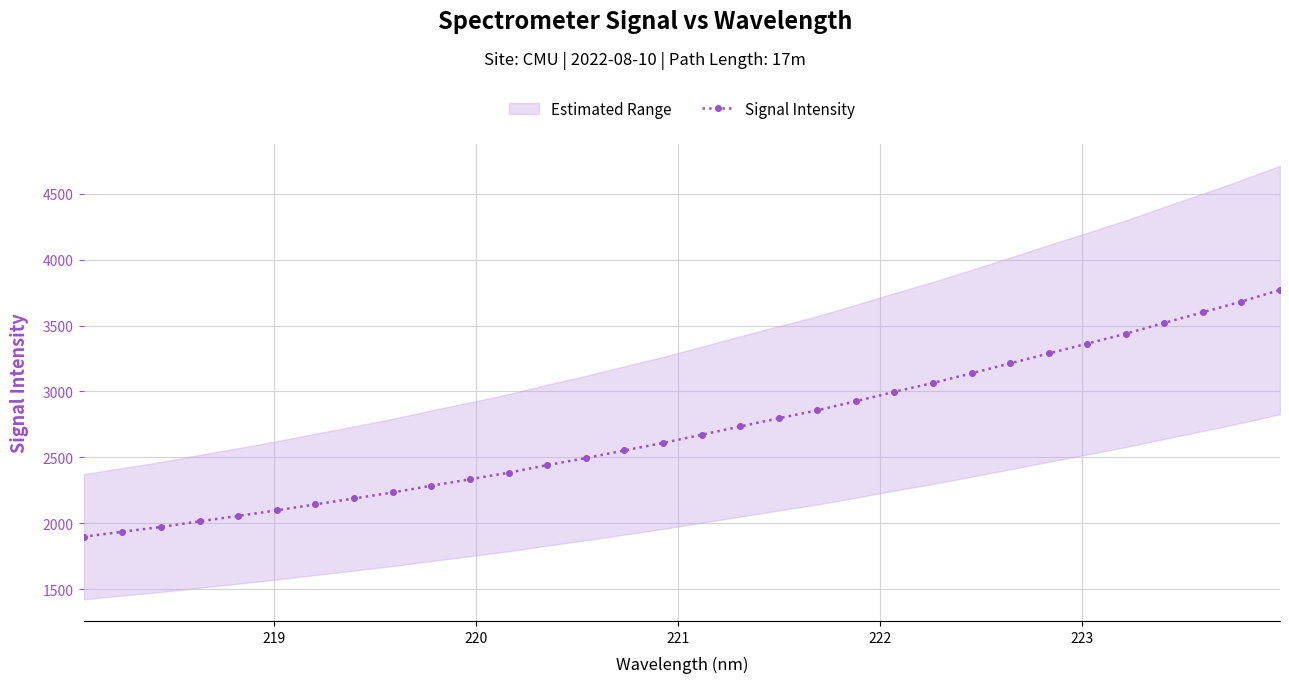

What is the value of the Signal Intensity point at the 14th from the left?

2494.4